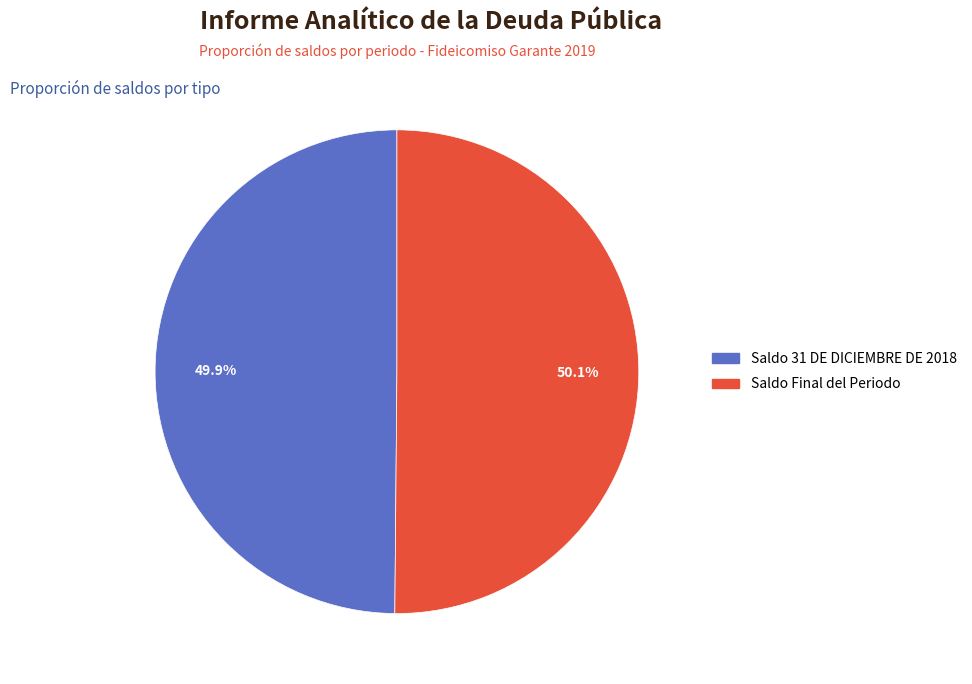

To the nearest percent, what percentage of the pie is Saldo 31 DE DICIEMBRE DE 2018?

50%